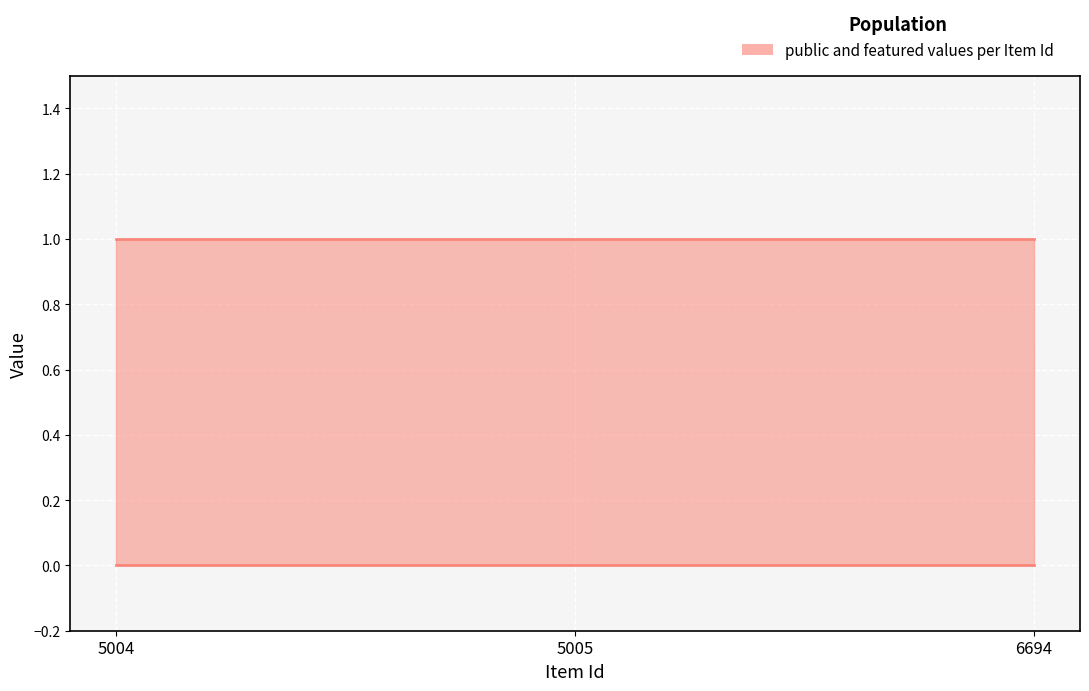

At 6694, list the series in order from largest to smallest.

public, featured